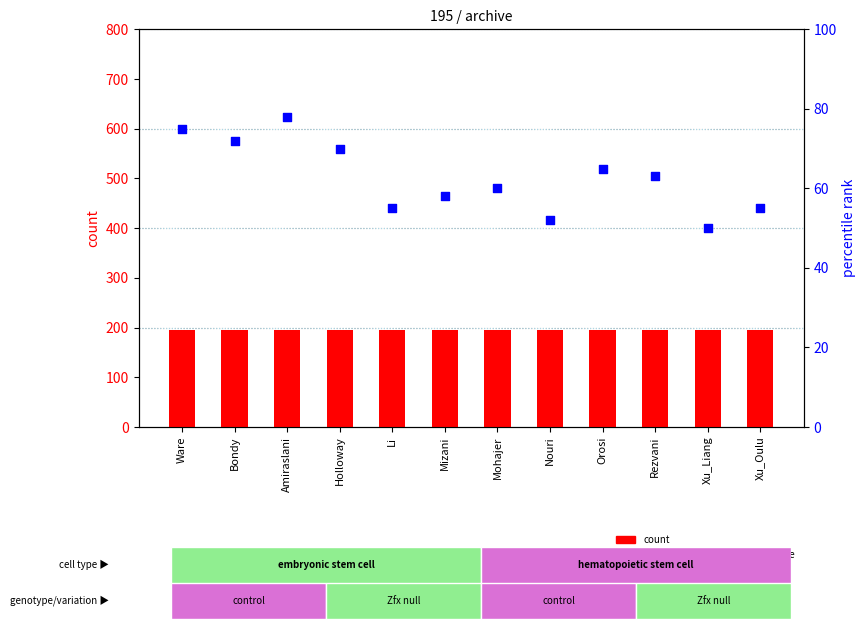

Which series reaches the minimum Y coordinate?

percentile rank within the sample